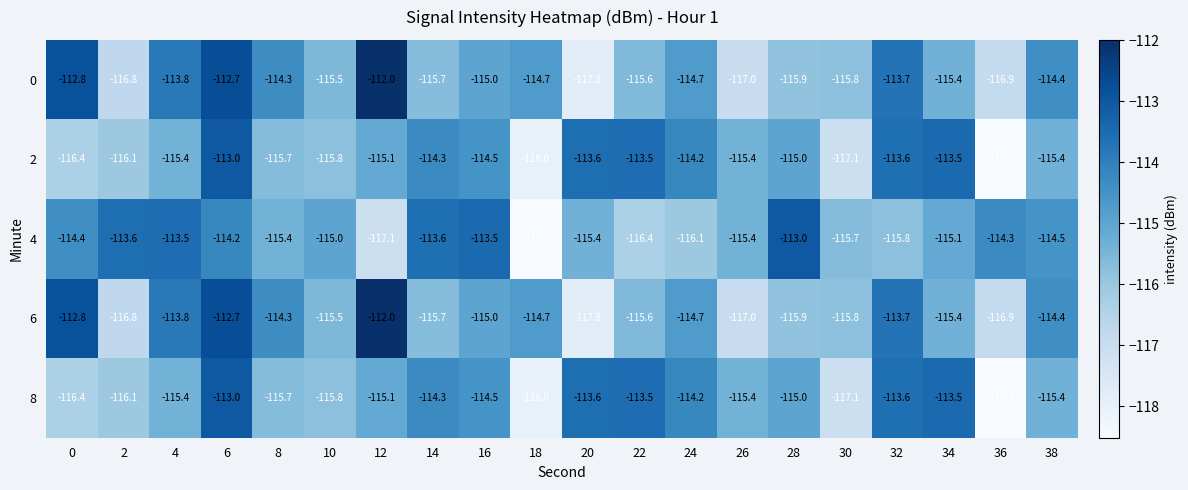

At which label does 8 reach its minimum?

36